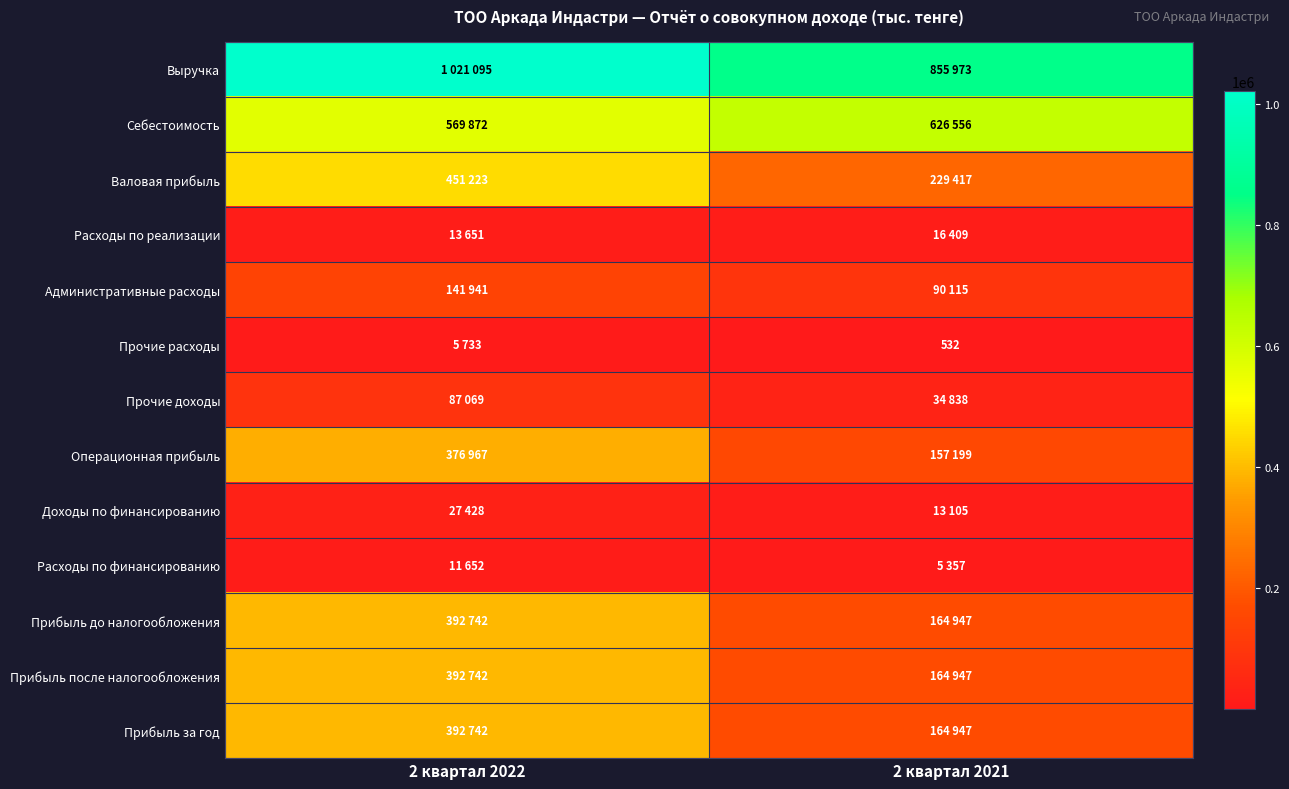

Which series has the largest total across all categories?

Выручка